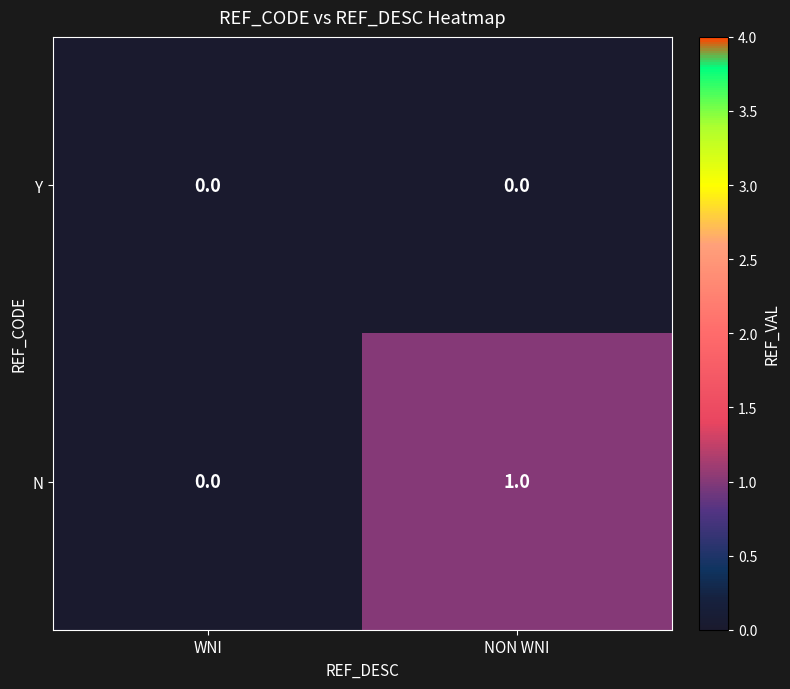

List the series in order of their overall mean, lowest first.

Y, N